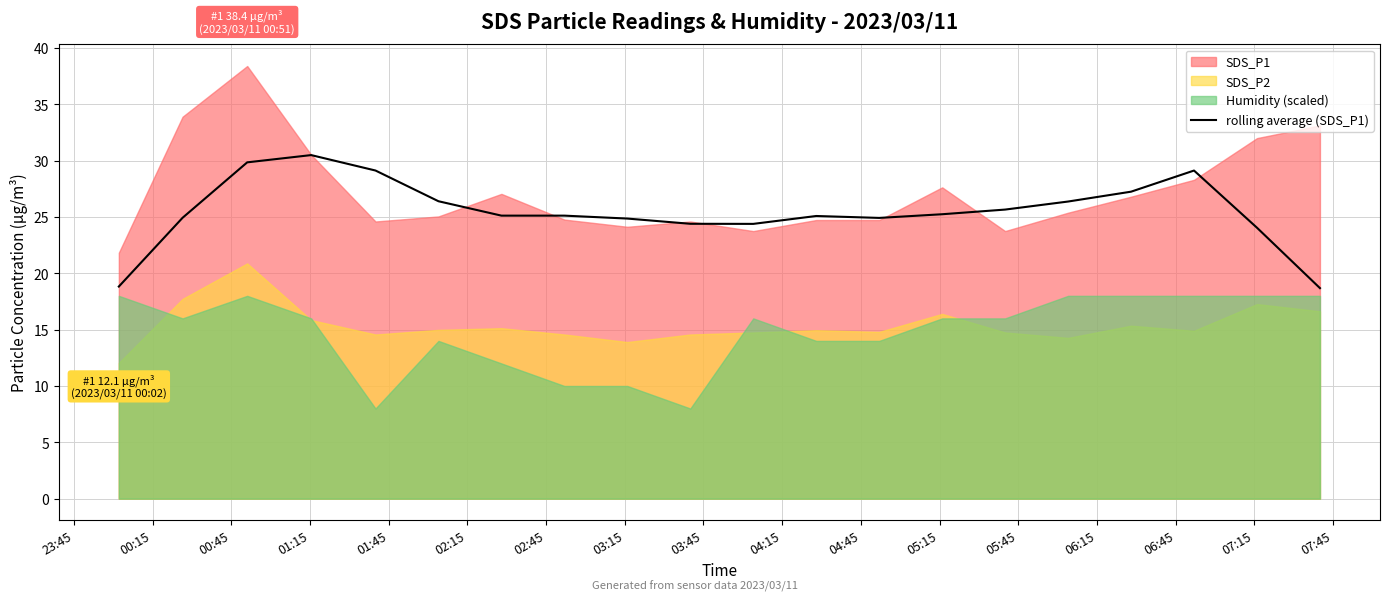

What is the minimum value for rolling average (SDS_P1)?

18.7